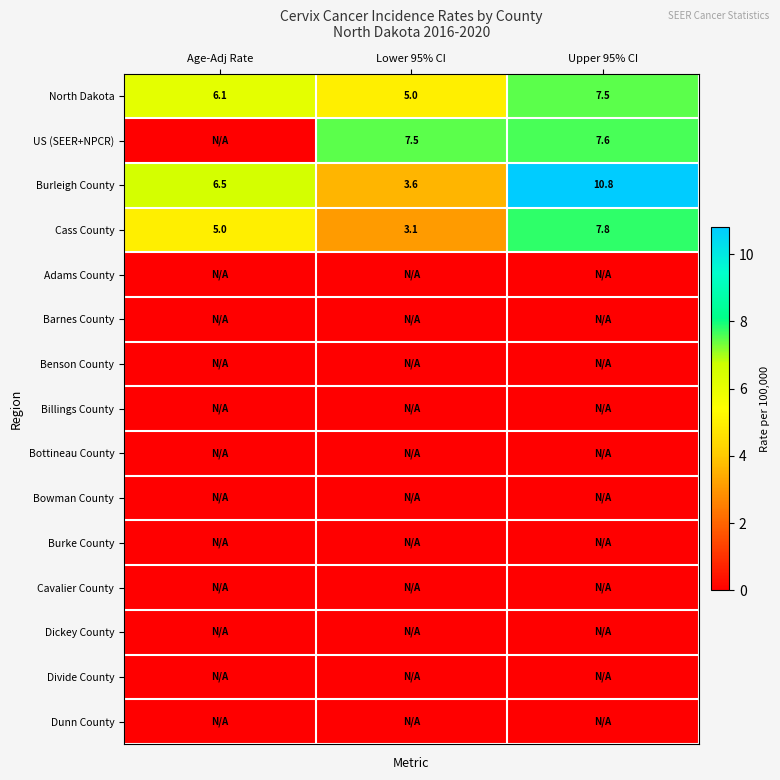

What is the sum of all Cass County values?

15.9